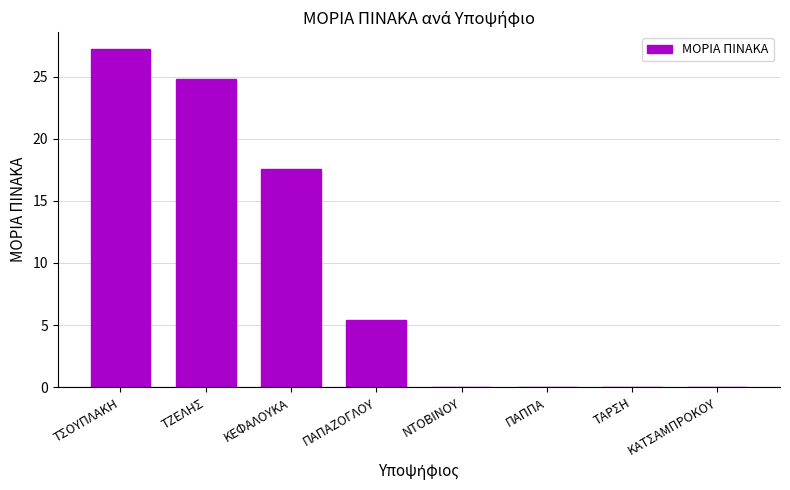

Where does the data first go above 5?

ΤΣΟΥΠΛΑΚΗ